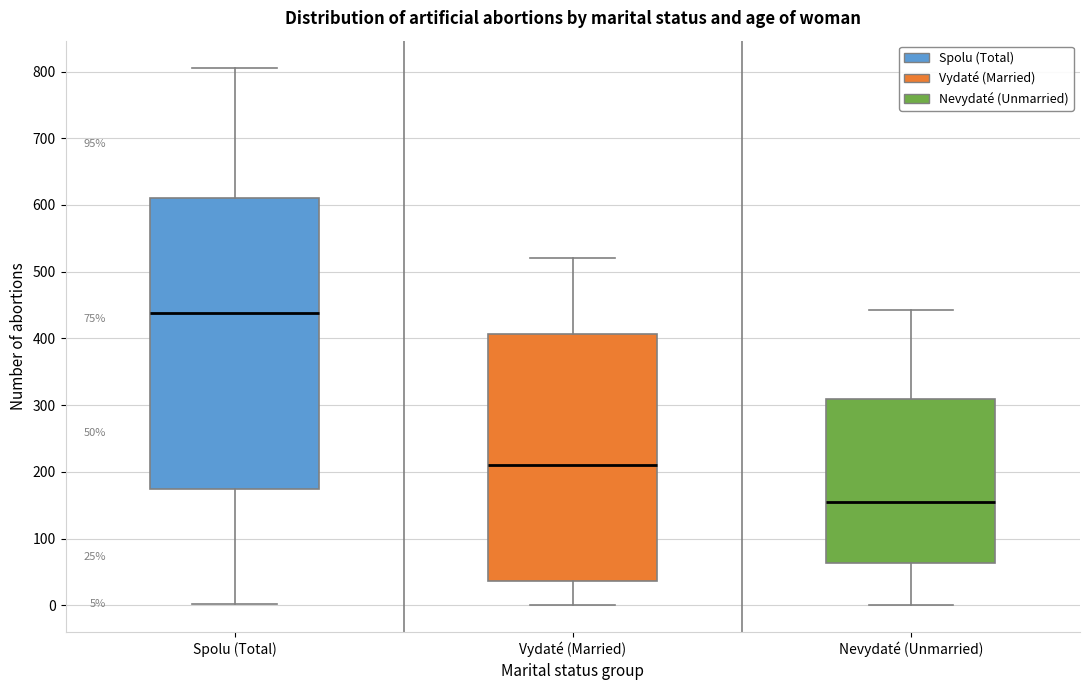

Comparing the boxes themselves (not the whiskers), which one is the tallest?

Spolu (Total)